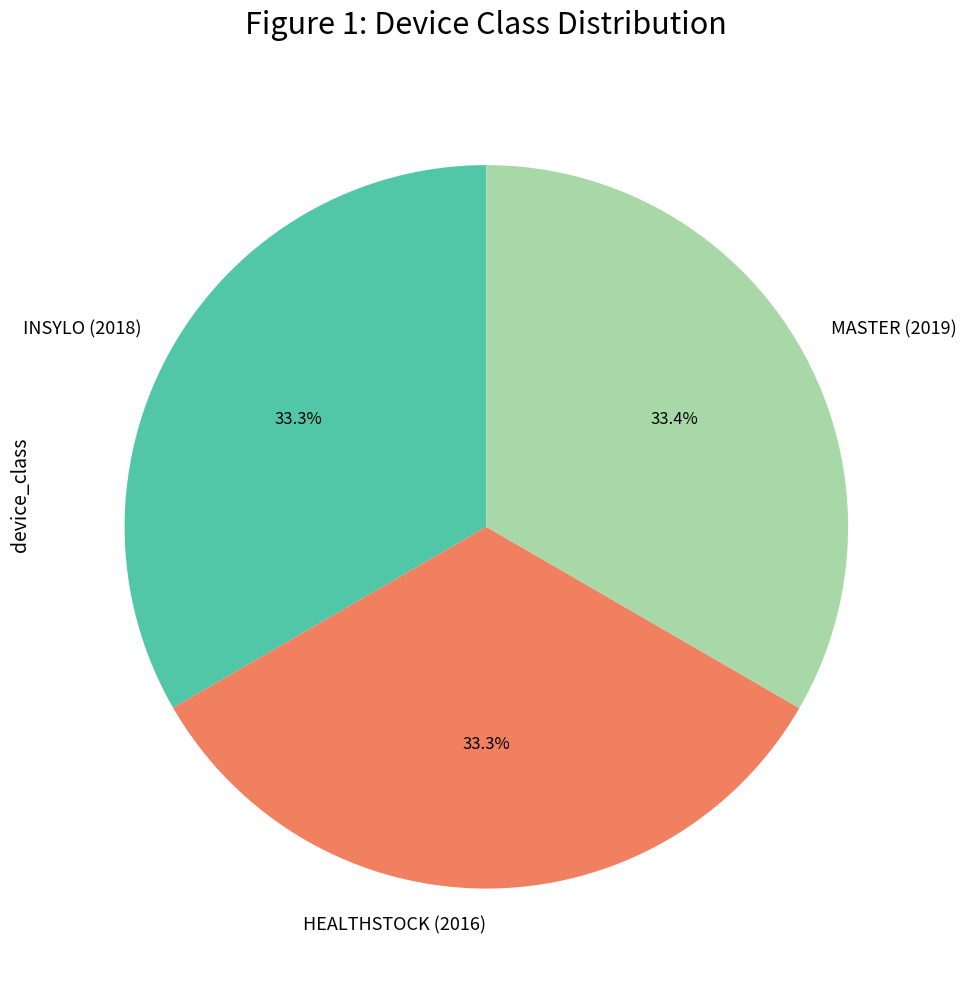

True or false: INSYLO (2018) accounts for 43% of the total.

False